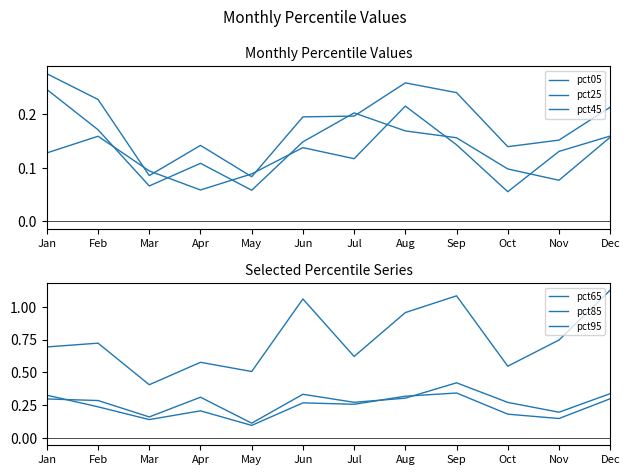

What is the value of the pct25 point at the 8th from the left?

0.2